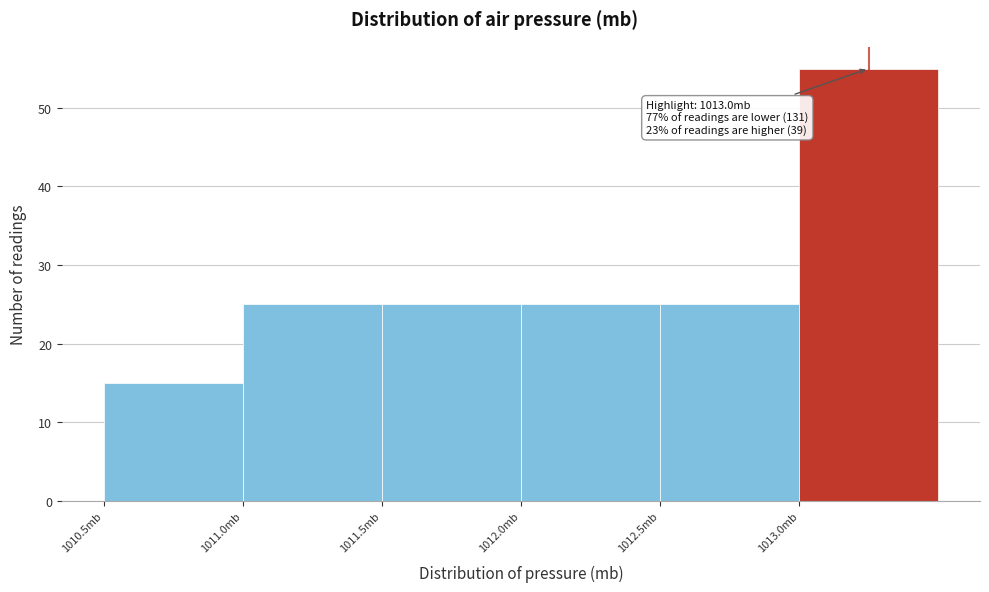

Which range on the x-axis has the tallest bar?

1013.0 to 1013.5